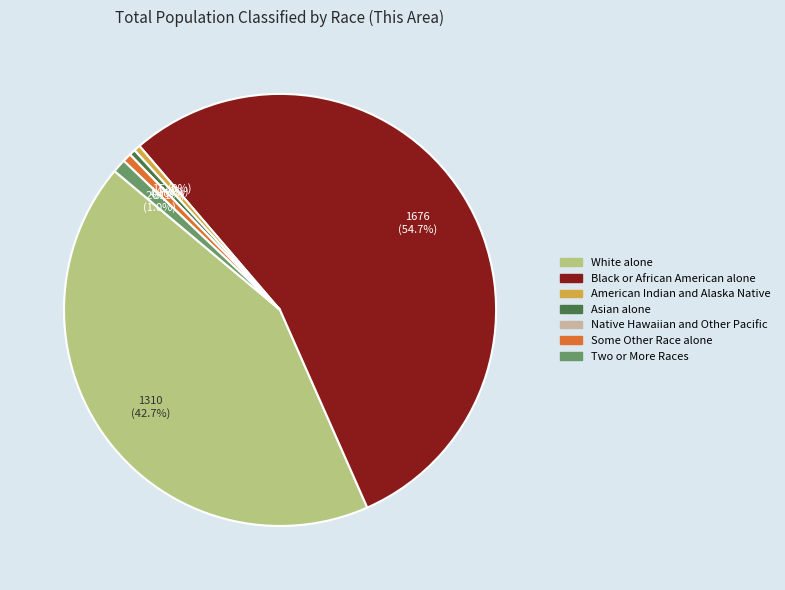

Is it true that Asian alone is 12% of the pie?

False